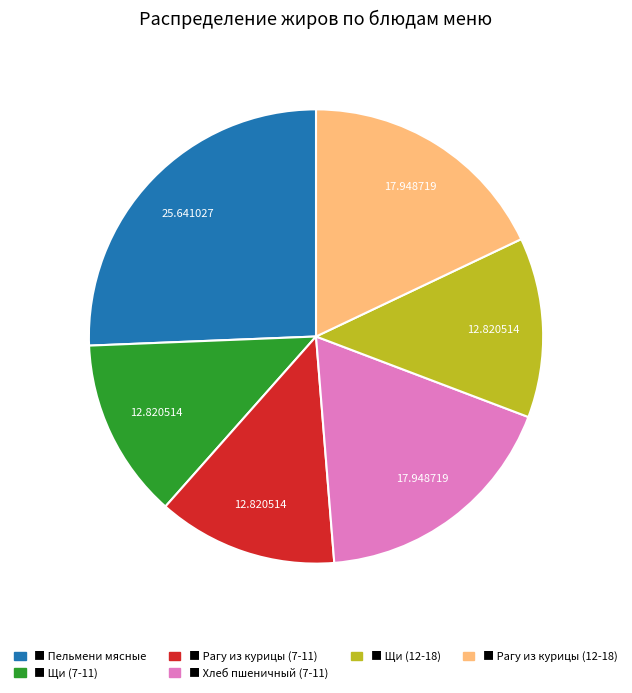

Is there any slice that represents more than half of the pie?

No